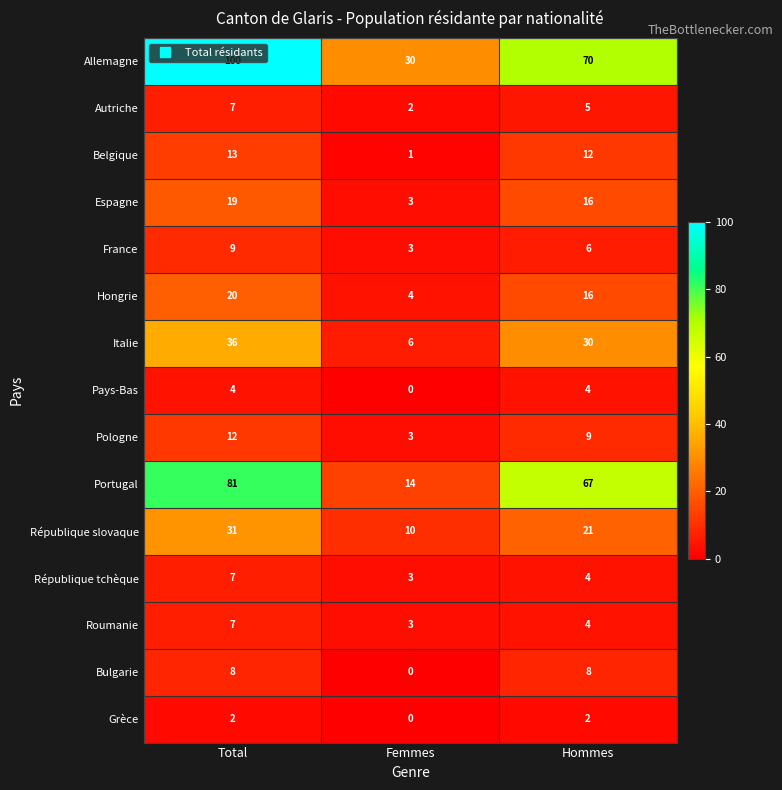

What is the difference between the highest and lowest values at Femmes?

30